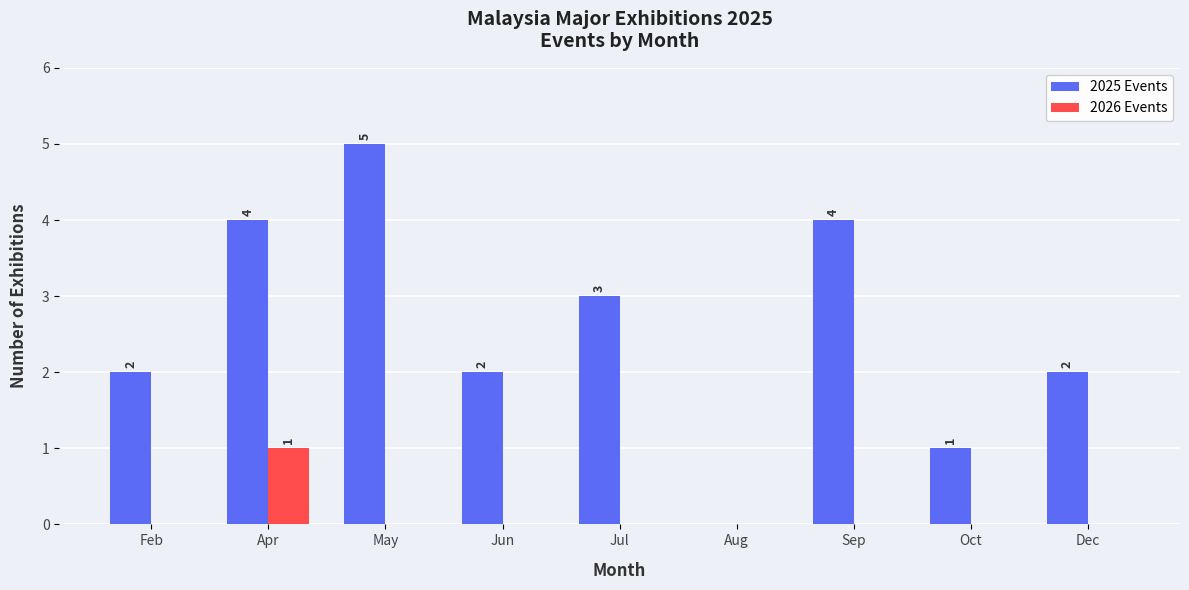

What is the maximum value shown in the chart?

5